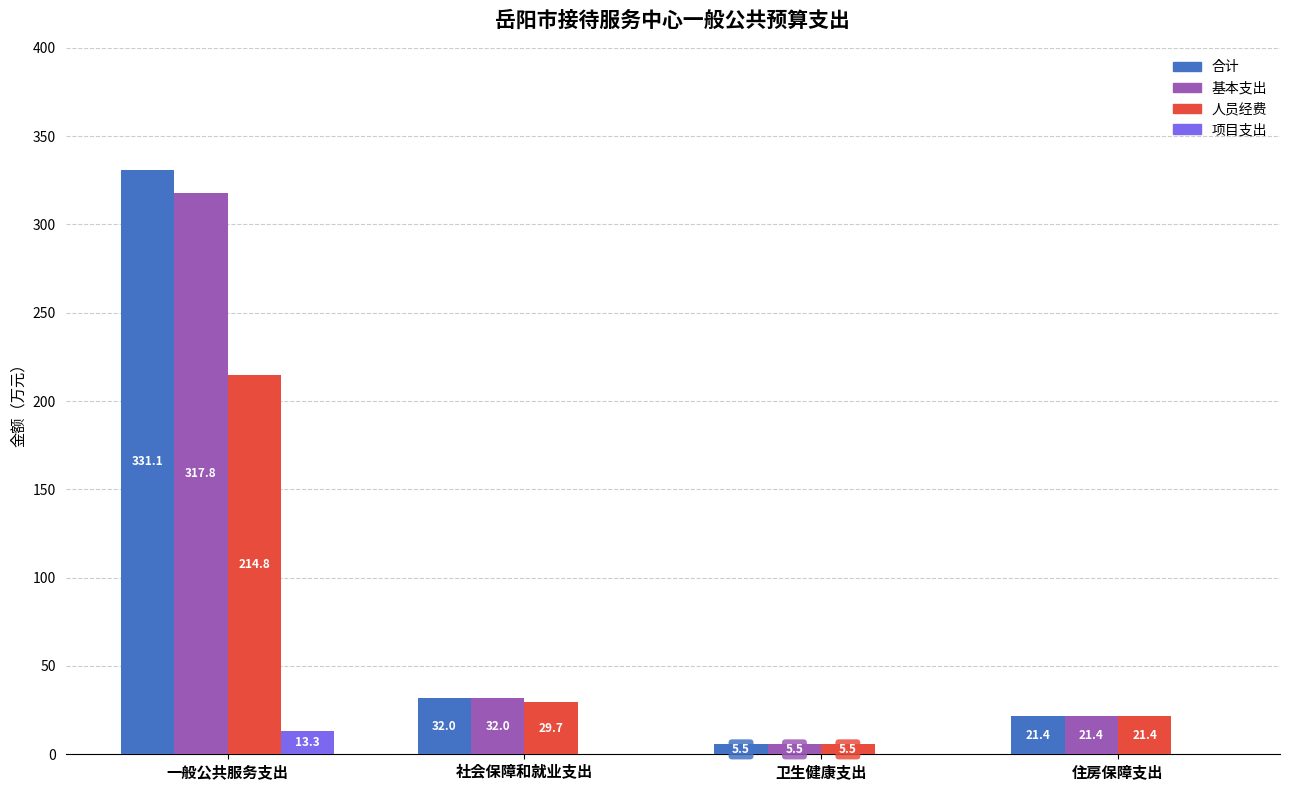

What is the sum of the 合计 values at 卫生健康支出 and 一般公共服务支出?

336.6